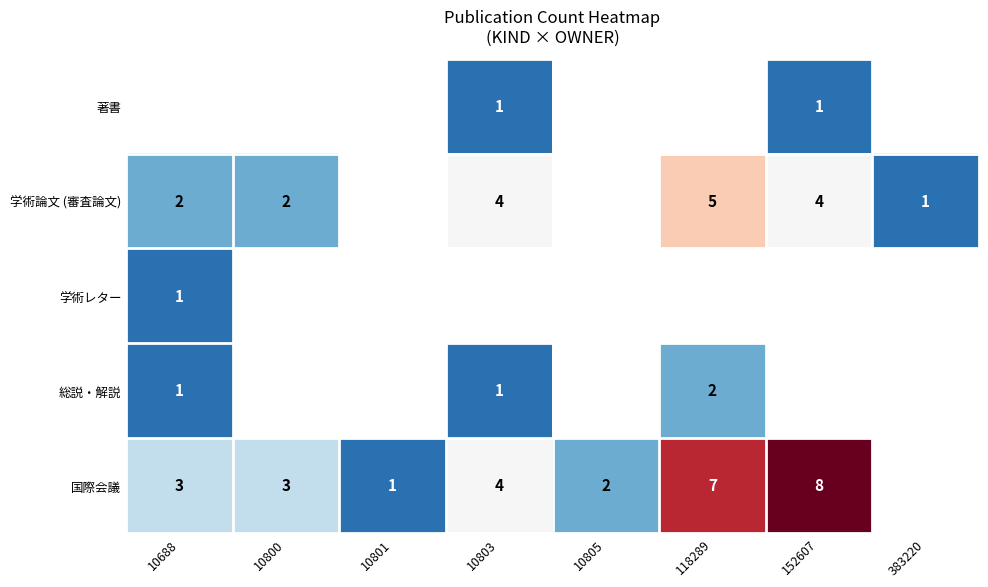

True or false: 国際会議 has a value of 3 at 10688.

True